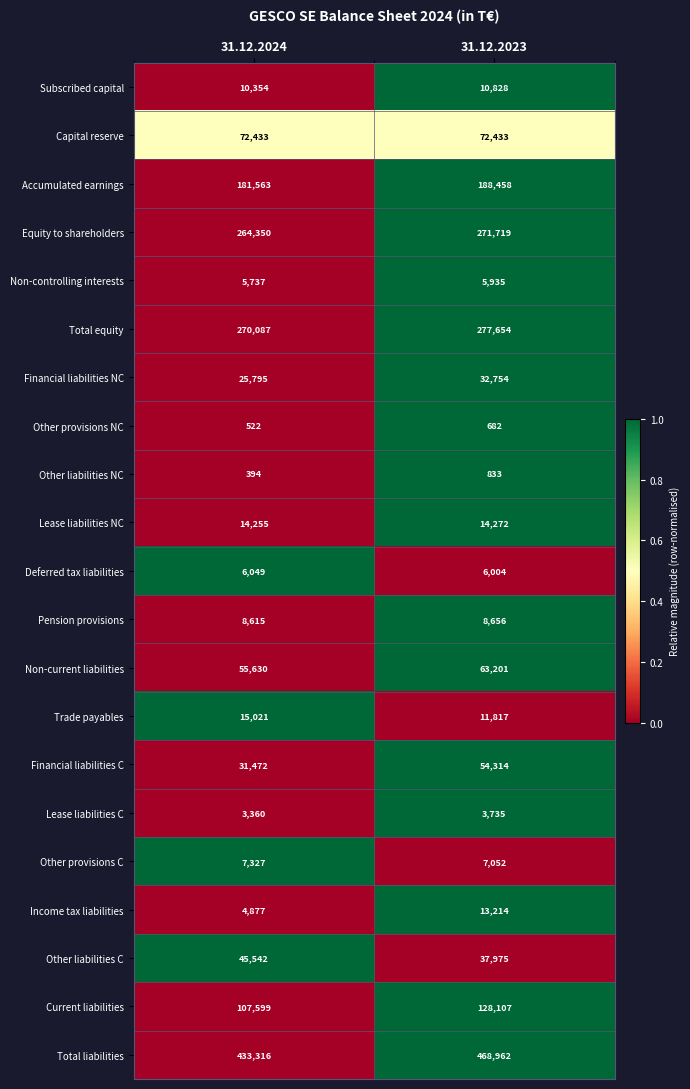

Which series has the widest spread of values?

Total liabilities